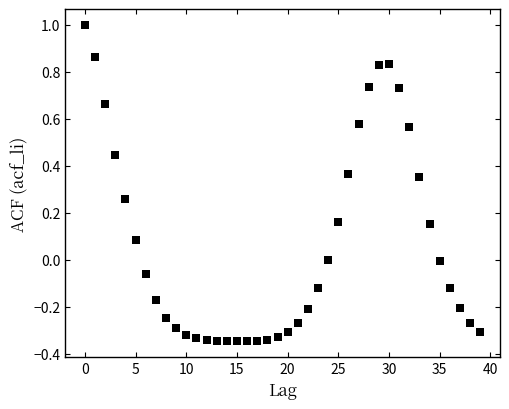

What is the range of Y values (max minus min)?

1.3